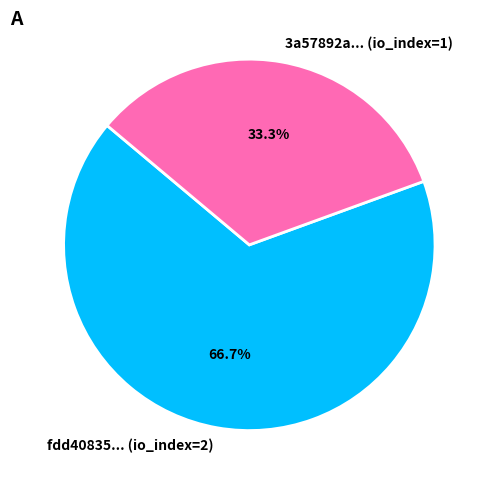

Does any single category account for the majority?

Yes